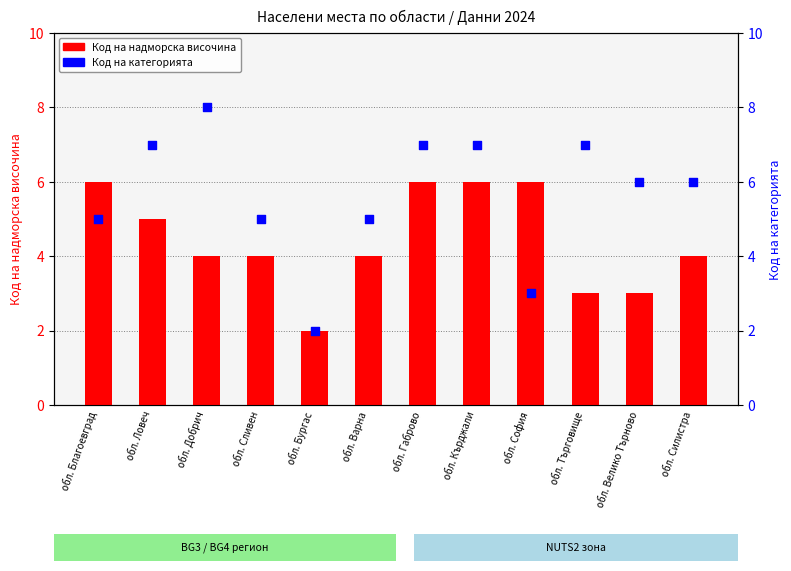

Is the value of Код на надморска височина at обл. Търговище greater than the value of Код на категорията at обл. Сливен?

No